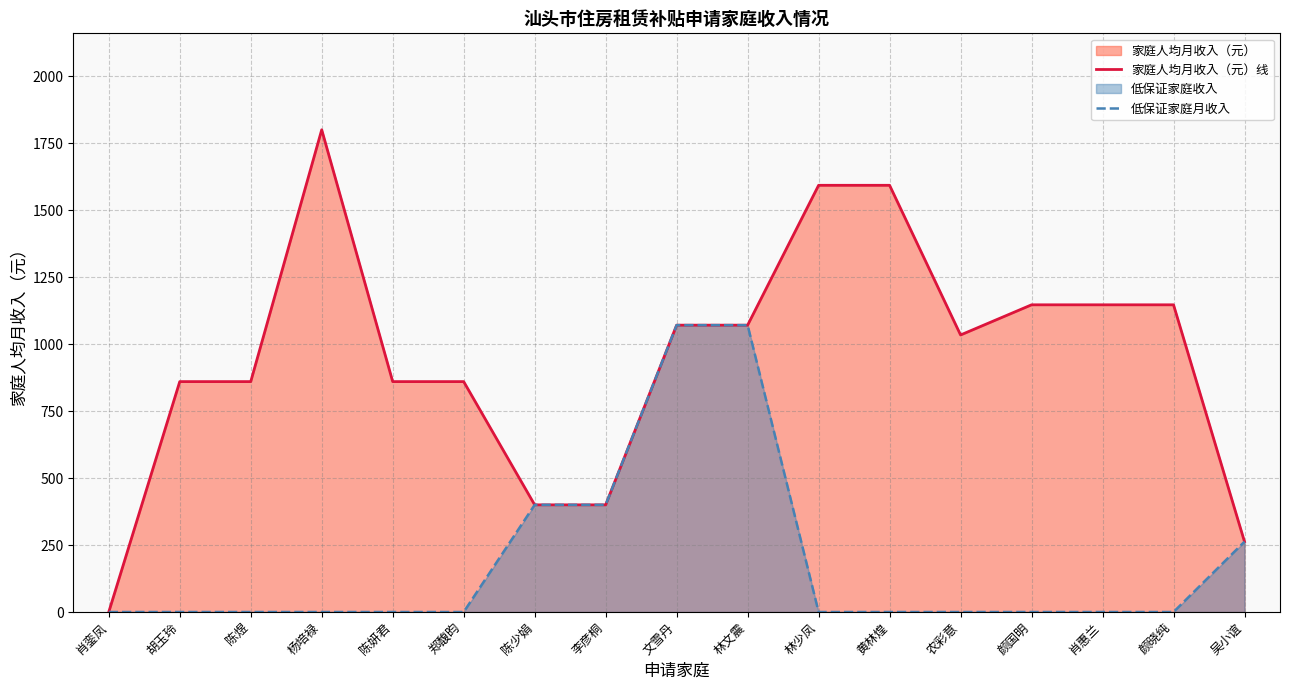

True or false: 家庭人均月收入（元）线 has a value of 944.9 at 林少凤.

False